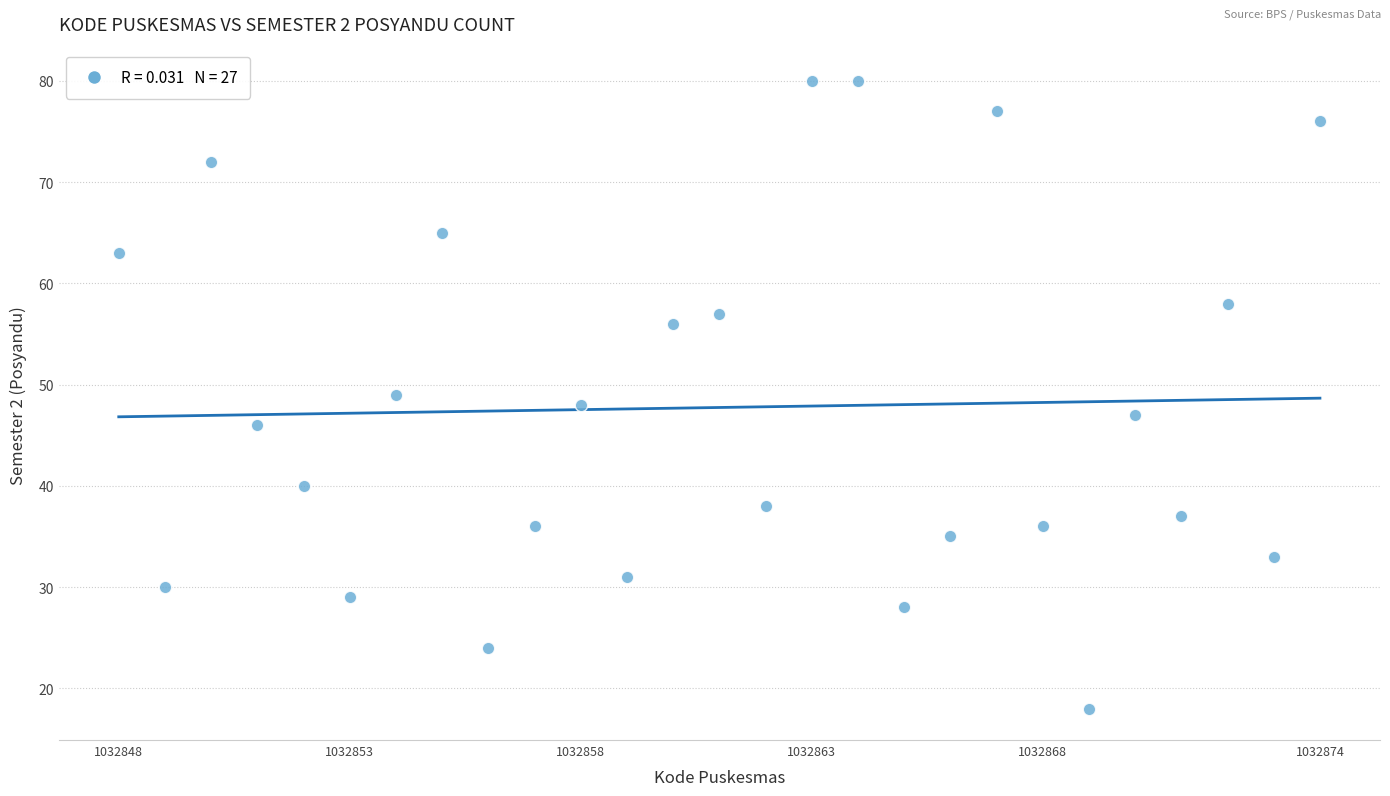

What is the range of X values (max minus min)?

26